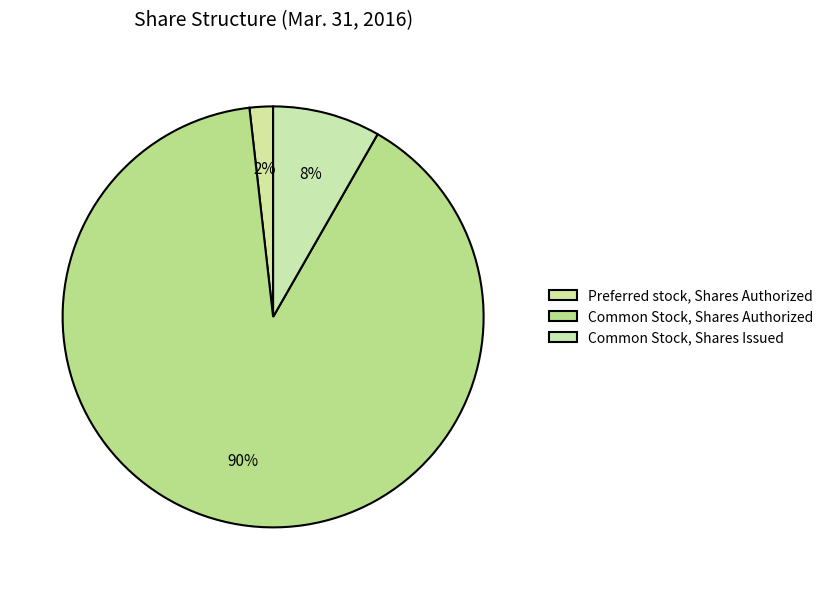

Between Preferred stock, Shares Authorized and Common Stock, Shares Issued, which is larger?

Common Stock, Shares Issued